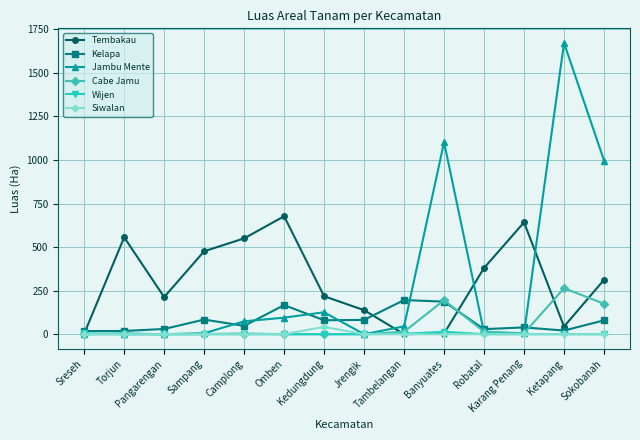

What is the value of the Jambu Mente point at the 7th from the left?

126.0